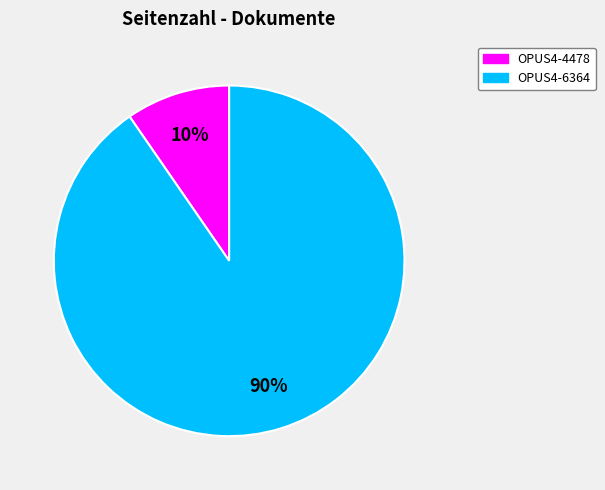

Count the number of slices in the pie.

2